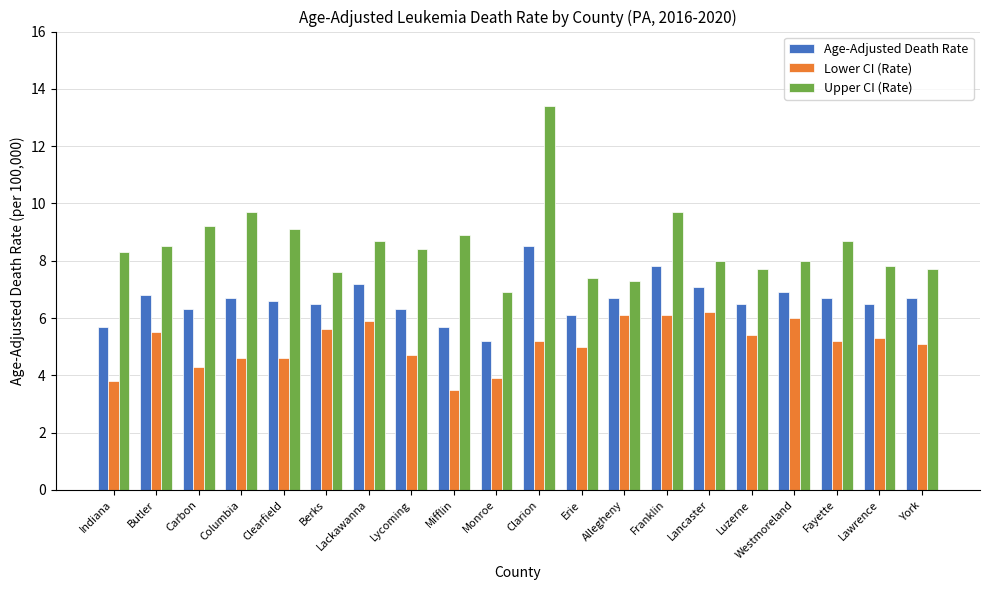

What position from the left is Lancaster?

15